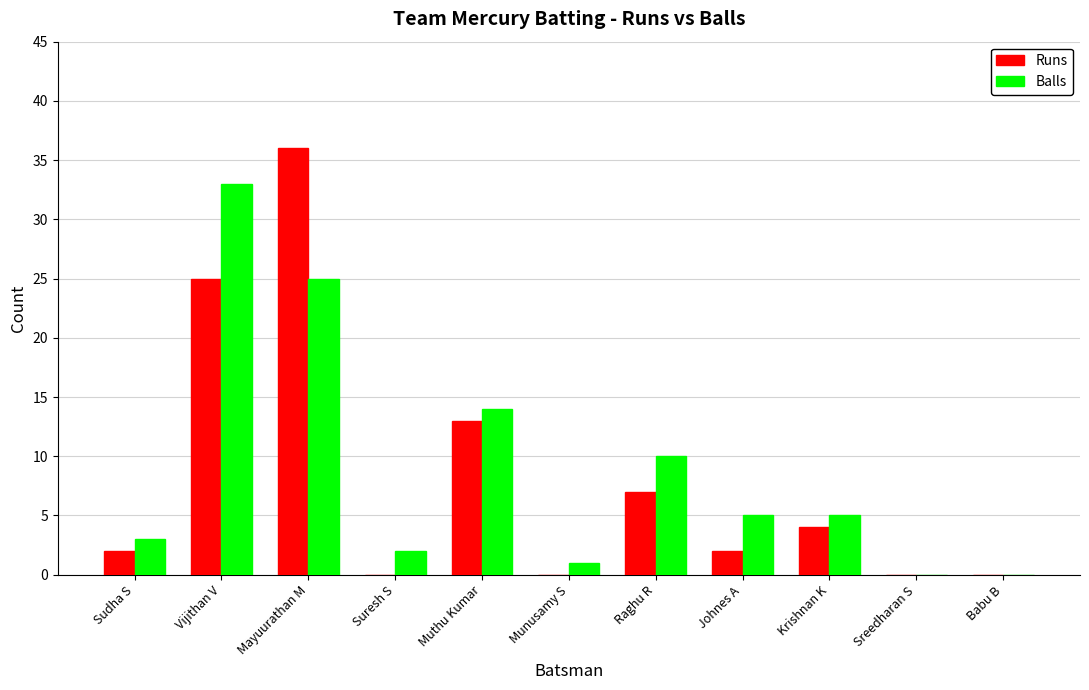

What is the average value of the Balls series?

9